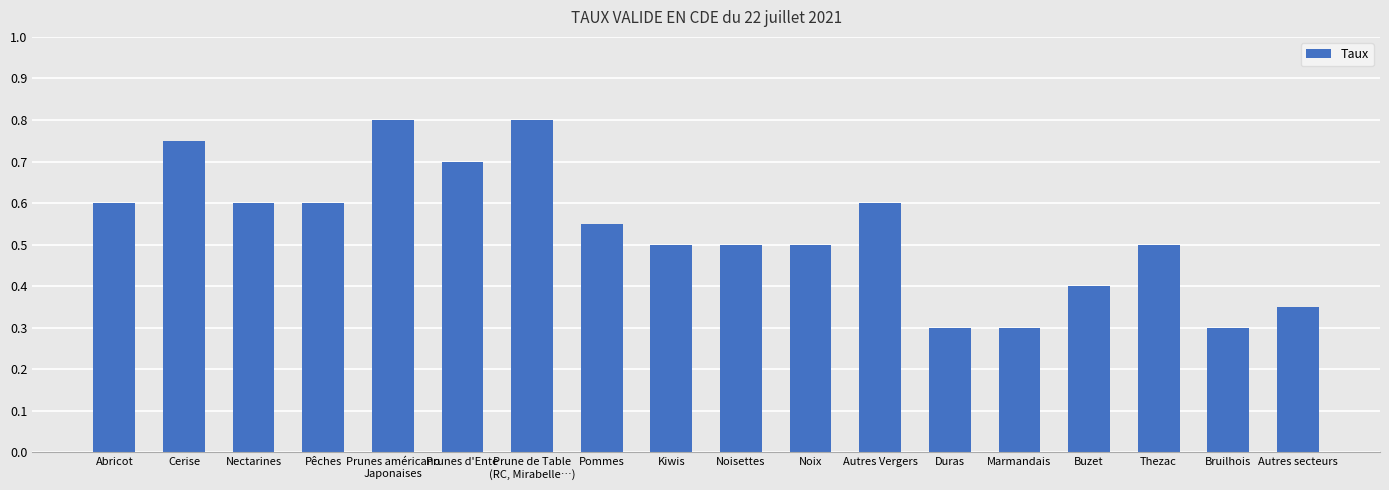

What is the sum of all values?

9.7